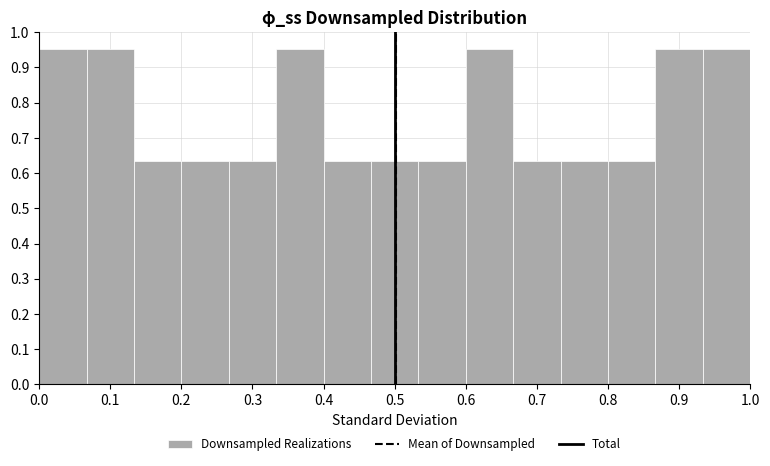

Reading left to right, transcribe this chart: for each bar, give the range it covers on the x-axis and its height. Neither the bar edges nor the heights are printed on the chart, so give them approximately, as read against the axes.

0.00 to 0.07: 0.95
0.07 to 0.13: 0.95
0.13 to 0.20: 0.63
0.20 to 0.27: 0.63
0.27 to 0.33: 0.63
0.33 to 0.40: 0.95
0.40 to 0.47: 0.63
0.47 to 0.53: 0.63
0.53 to 0.60: 0.63
0.60 to 0.67: 0.95
0.67 to 0.73: 0.63
0.73 to 0.80: 0.63
0.80 to 0.87: 0.63
0.87 to 0.93: 0.95
0.93 to 1.00: 0.95